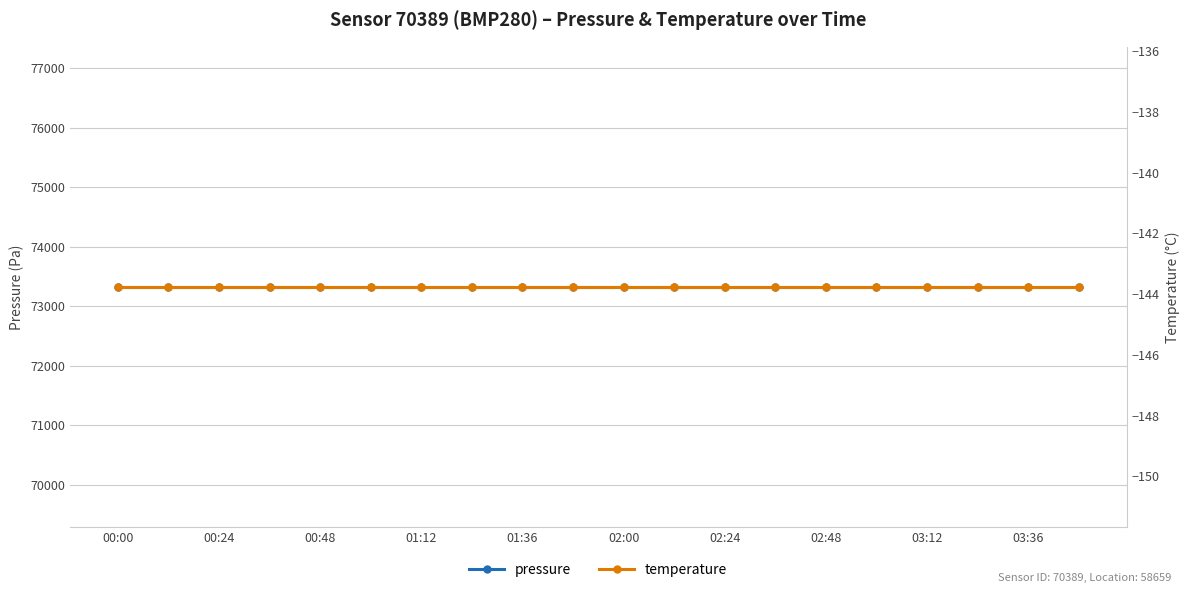

Which has a higher value, 17 or 16?

17